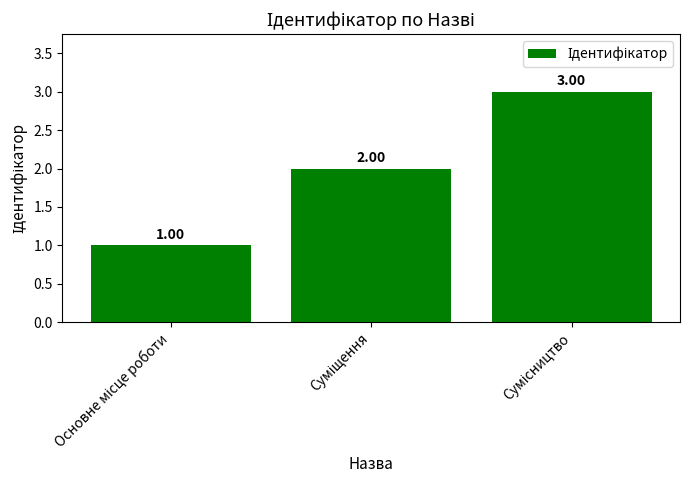

What is the ratio of the value at Сумісництво to the value at Основне місце роботи?

3.0